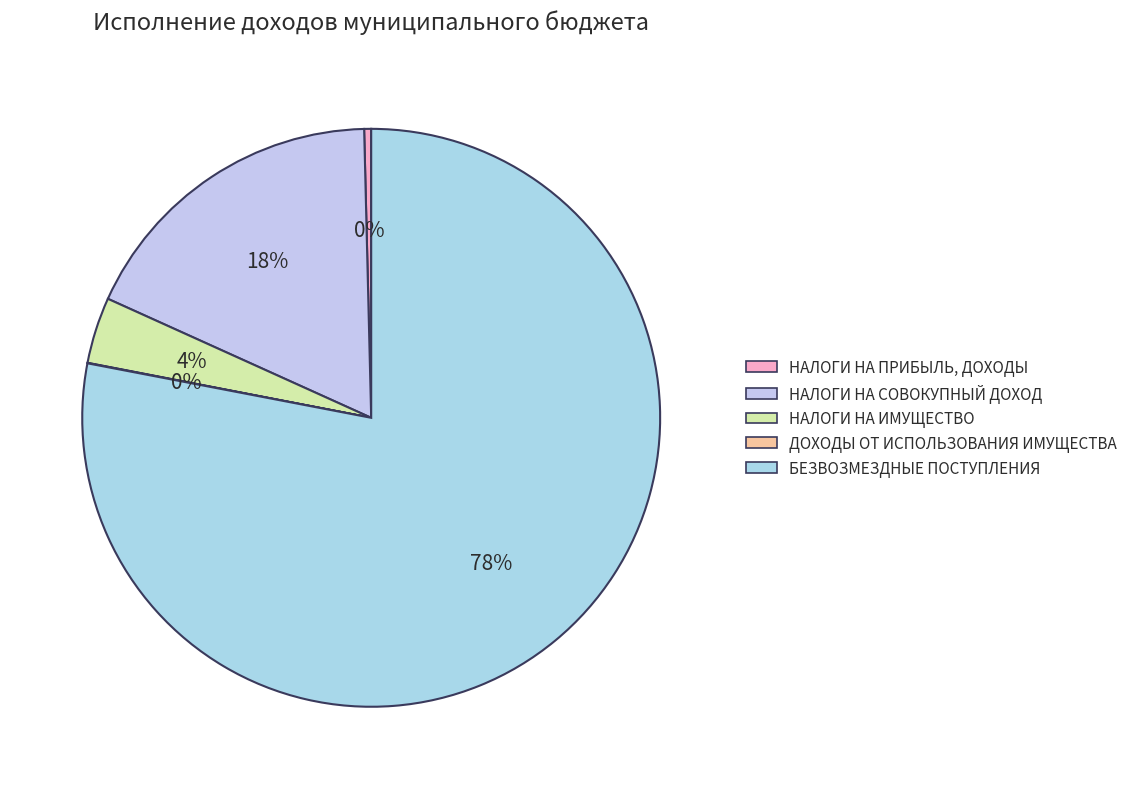

How many segments does this pie chart have?

5